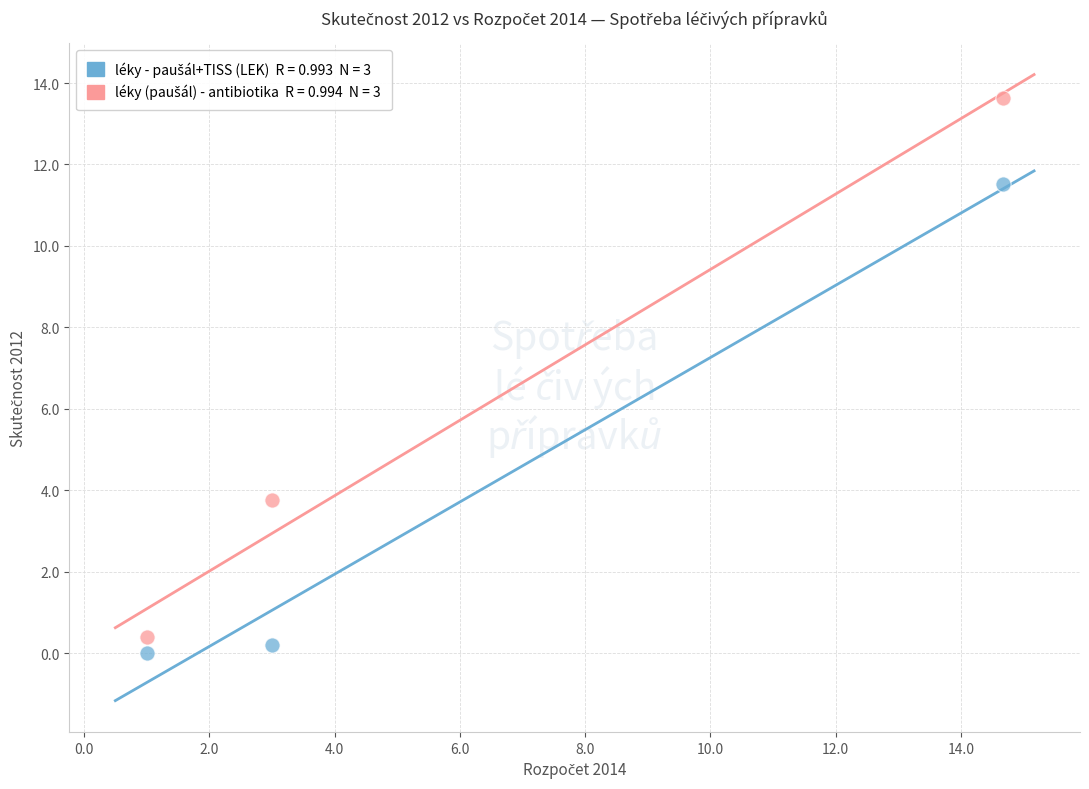

Across all series, what Y value is closest to 6?

3.8